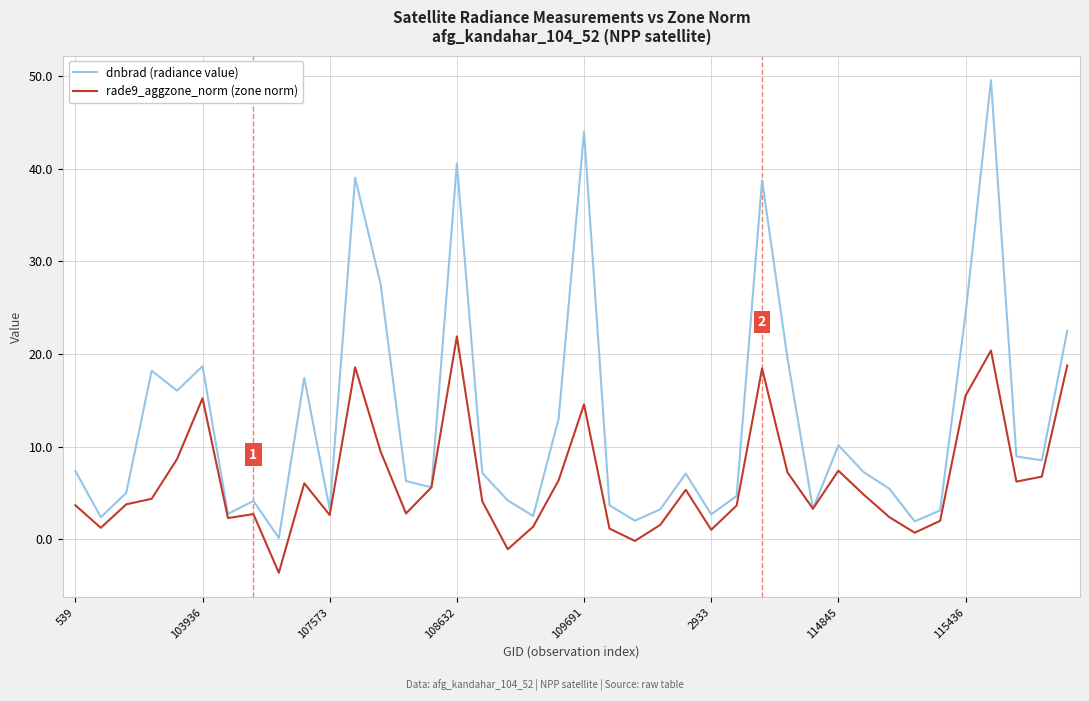

List the series in order of their overall mean, highest first.

dnbrad (radiance value), rade9_aggzone_norm (zone norm)